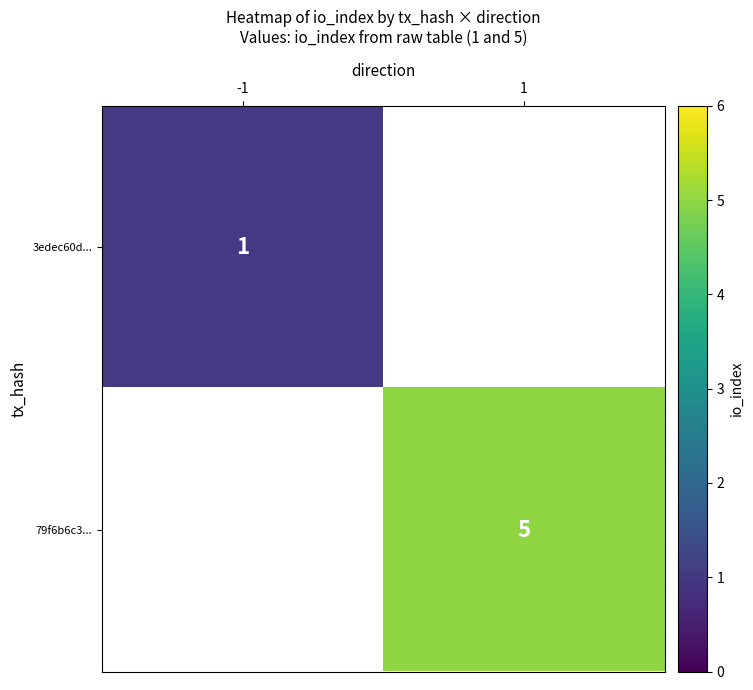

At which category does the chart reach its peak across all series?

1